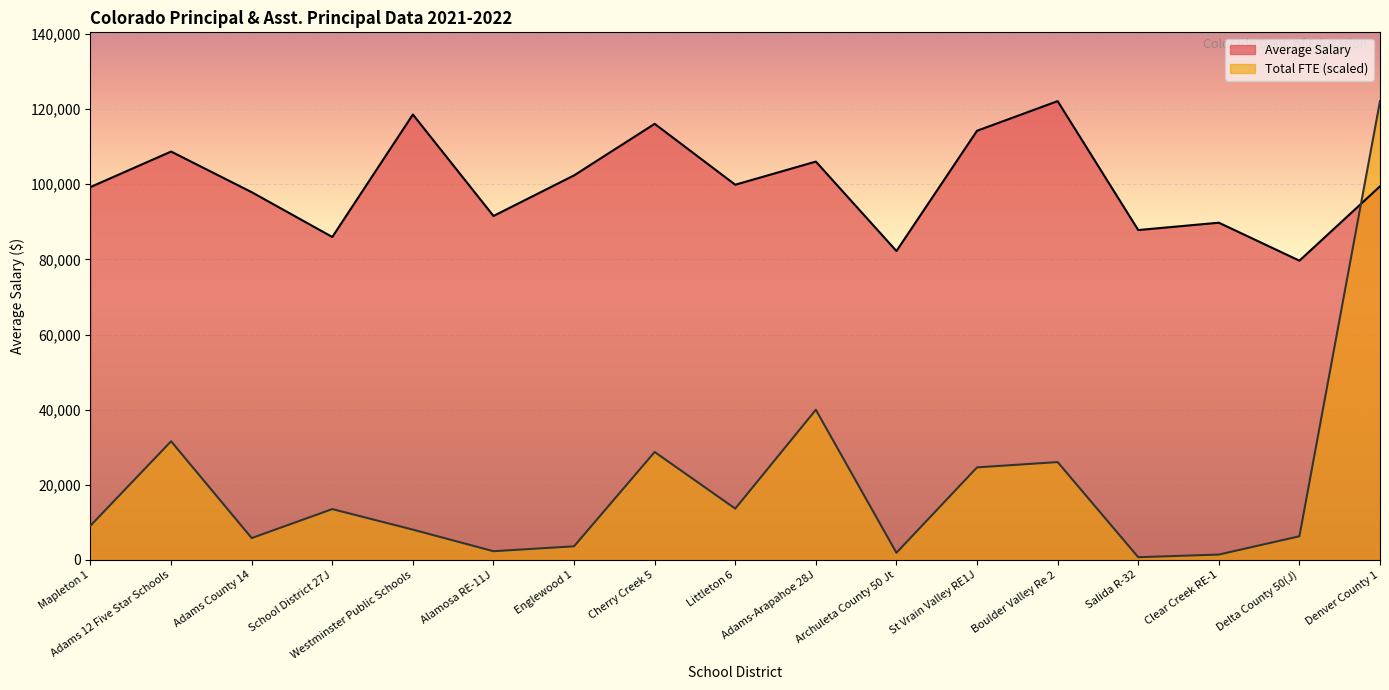

How many data points in Average Salary are above 99446?

8